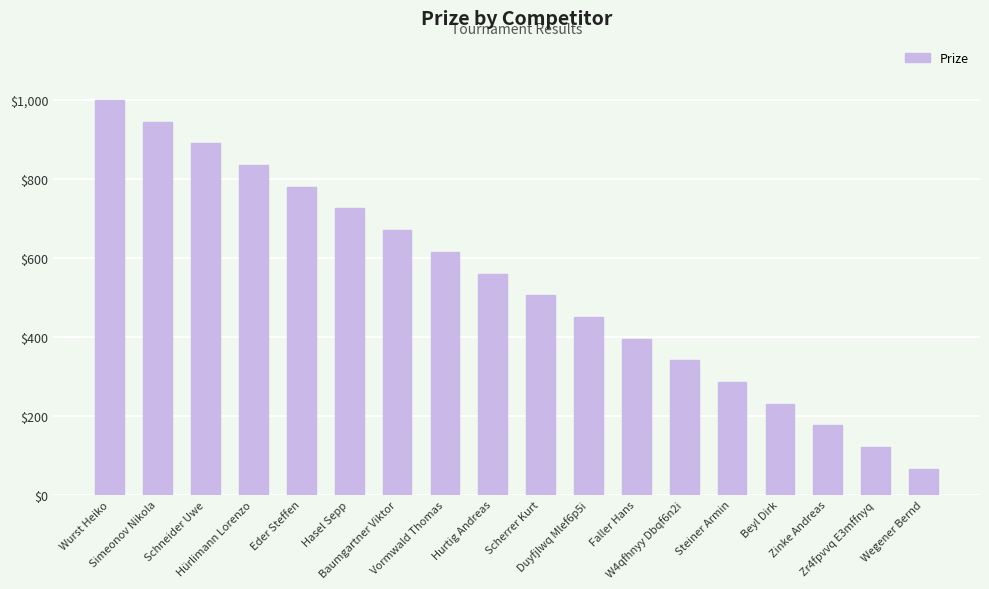

The chart shows a value of 230 at Beyl Dirk. True or false?

True